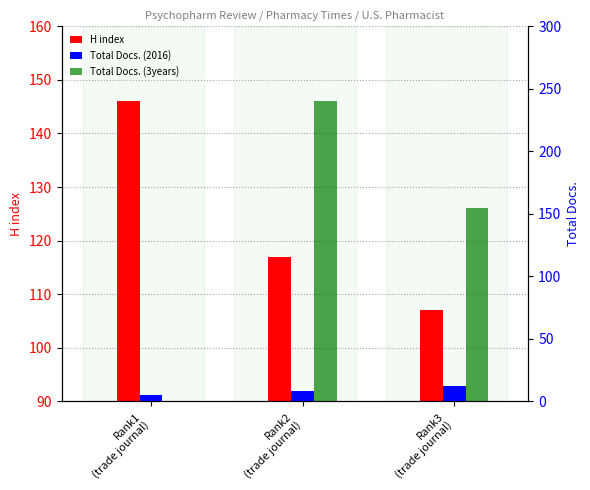

Is the value of Total Docs. (3years) at Rank3
(trade journal) greater than the value of H index at Rank3
(trade journal)?

Yes